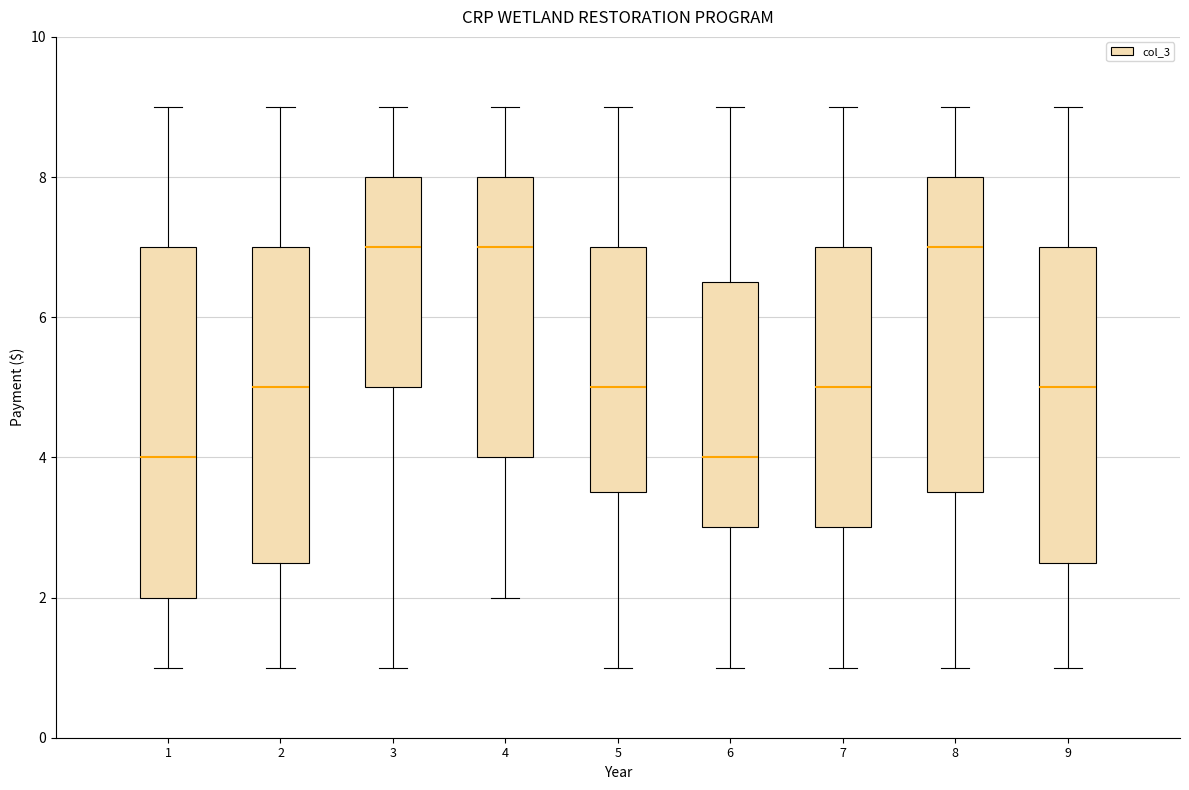

Reading left to right, read every box against the y-axis: the position of its median line, the range the box covers, and the ends of its whiskers. The values are not printed on the chart, so give them approximately, as read against the axis.

1: median 4.0, box 2.0 to 7.0, whiskers 1.0 to 9.0
2: median 5.0, box 2.6 to 7.0, whiskers 1.0 to 9.0
3: median 7.0, box 5.0 to 8.0, whiskers 1.0 to 9.0
4: median 7.0, box 4.0 to 8.0, whiskers 2.0 to 9.0
5: median 5.0, box 3.6 to 7.0, whiskers 1.0 to 9.0
6: median 4.0, box 3.0 to 6.6, whiskers 1.0 to 9.0
7: median 5.0, box 3.0 to 7.0, whiskers 1.0 to 9.0
8: median 7.0, box 3.6 to 8.0, whiskers 1.0 to 9.0
9: median 5.0, box 2.6 to 7.0, whiskers 1.0 to 9.0